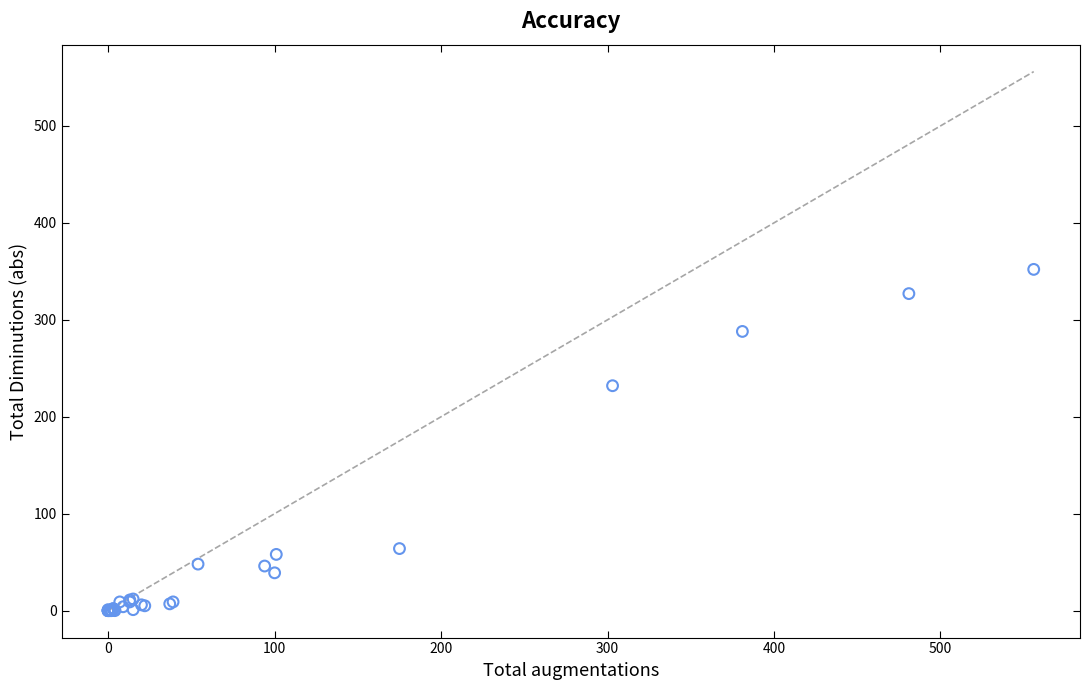

What Y value in the scatter plot is closest to 176?

232